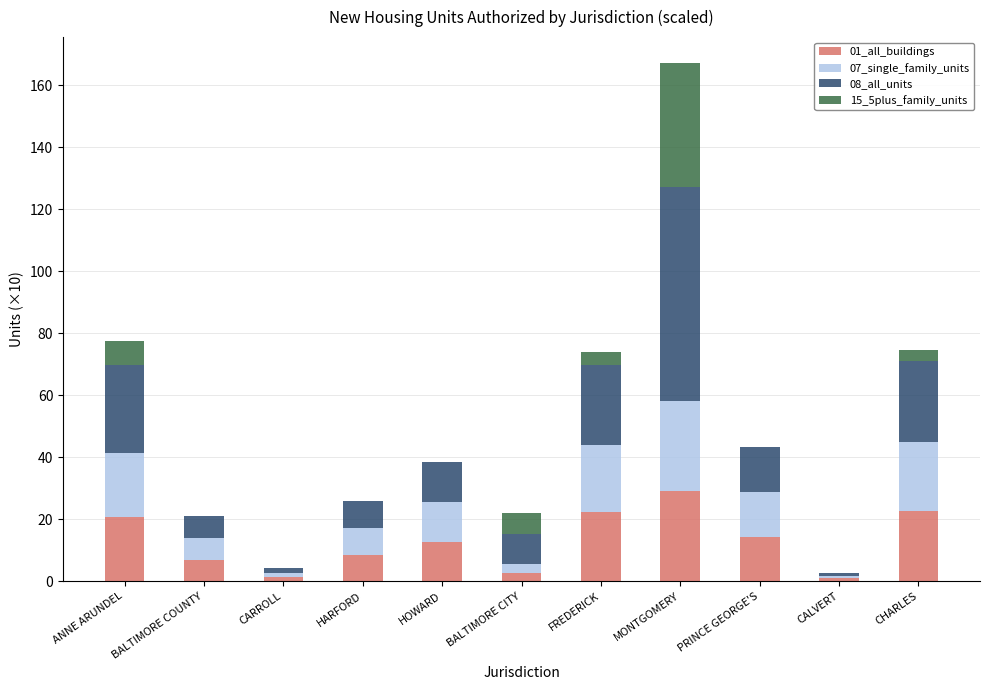

What is the total value across all series at HOWARD?

38.4